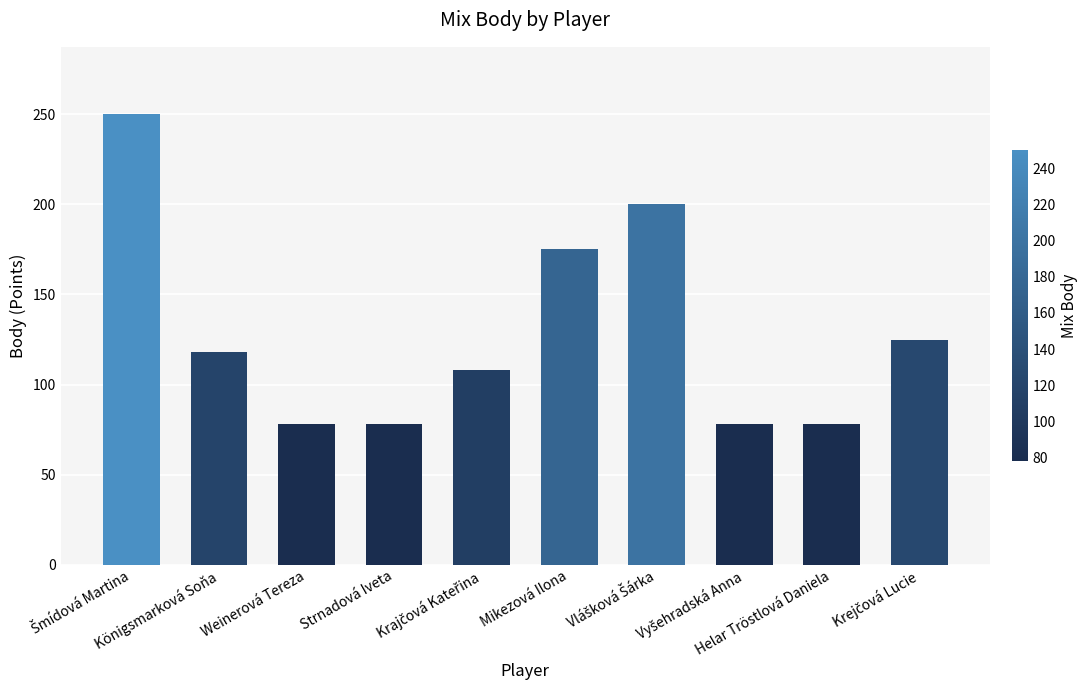

What is the minimum value shown in the chart?

78